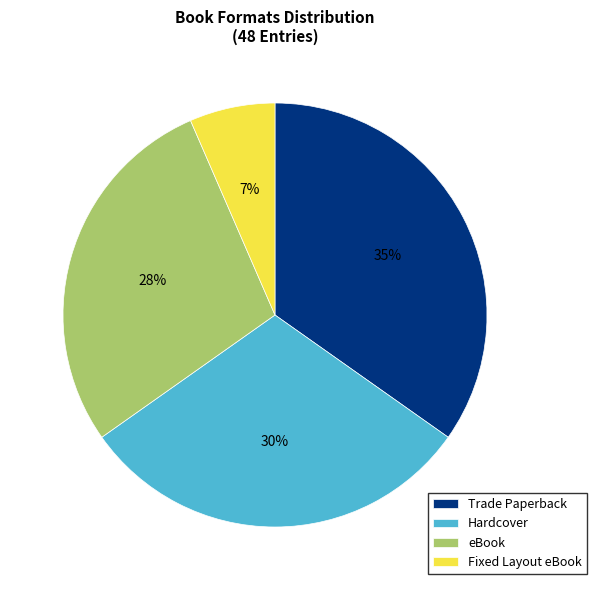

To the nearest percent, what is the average slice percentage?

25%